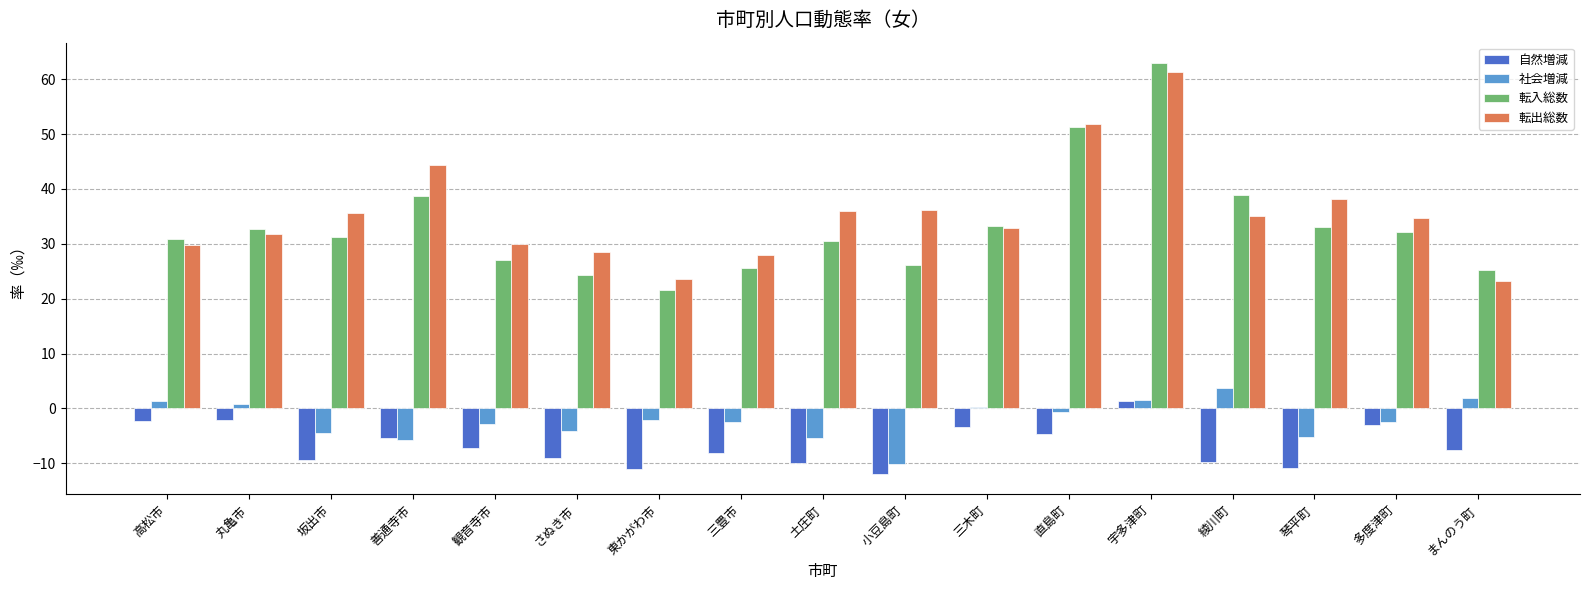

What is the highest value of the 社会増減 series?

3.8